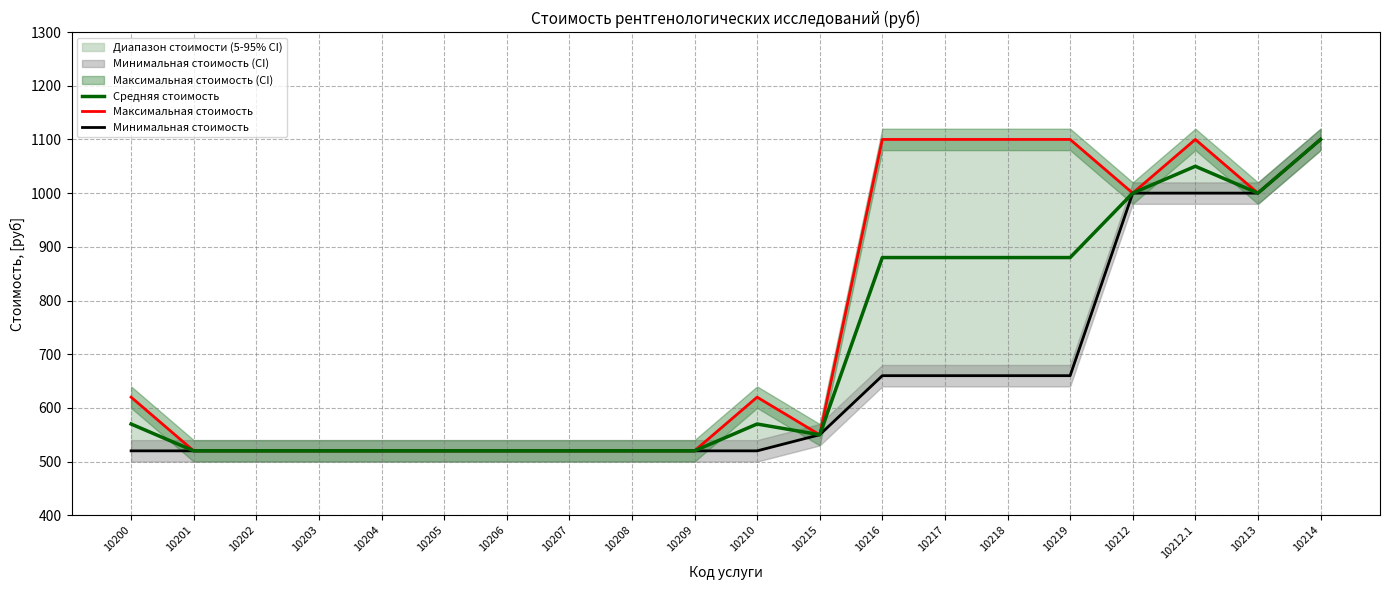

What is the average value of the Максимальная стоимость series?

754